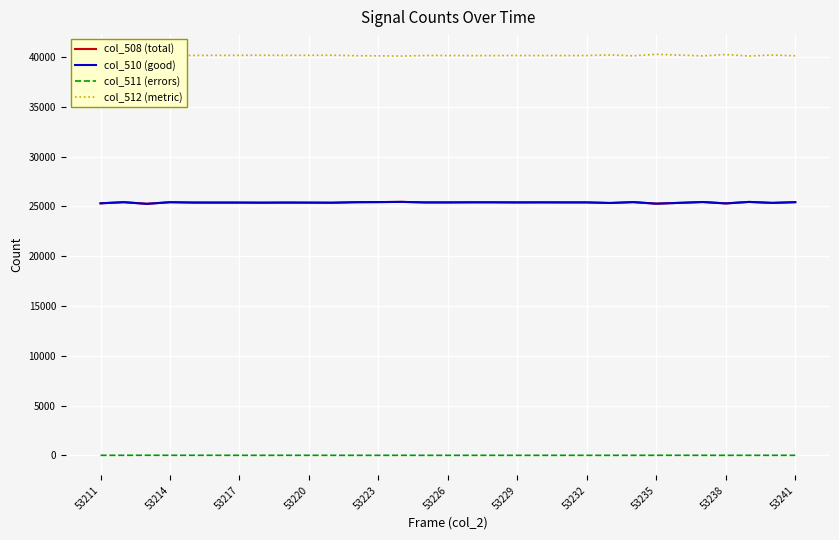

True or false: col_508 (total) and col_511 (errors) cross at least once.

False